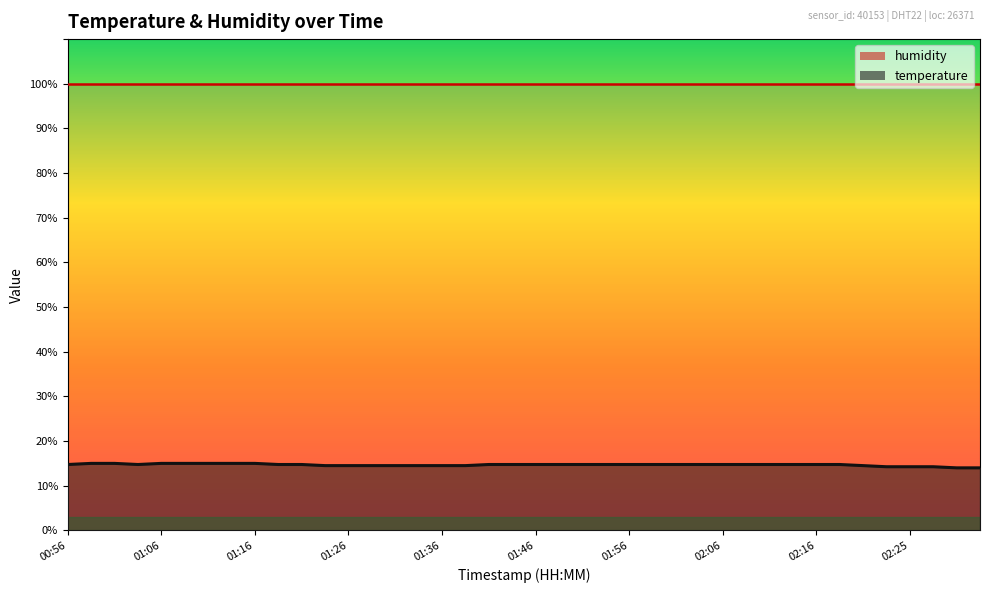

Reading left to right, what are all the values shown in this chart?

00:56=14.8	00:58=15.0	01:01=15.0	01:04=14.8	01:06=15.0	01:09=15.0	01:11=15.0	01:14=15.0	01:16=15.0	01:19=14.8	01:21=14.8	01:24=14.5	01:26=14.5	01:29=14.5	01:31=14.5	01:34=14.5	01:36=14.5	01:39=14.5	01:41=14.8	01:44=14.8	01:46=14.8	01:49=14.8	01:51=14.8	01:53=14.8	01:56=14.8	01:58=14.8	02:01=14.8	02:03=14.8	02:06=14.8	02:08=14.8	02:11=14.8	02:13=14.8	02:16=14.8	02:18=14.8	02:20=14.5	02:23=14.3	02:25=14.3	02:28=14.3	02:30=14.0	02:33=14.0